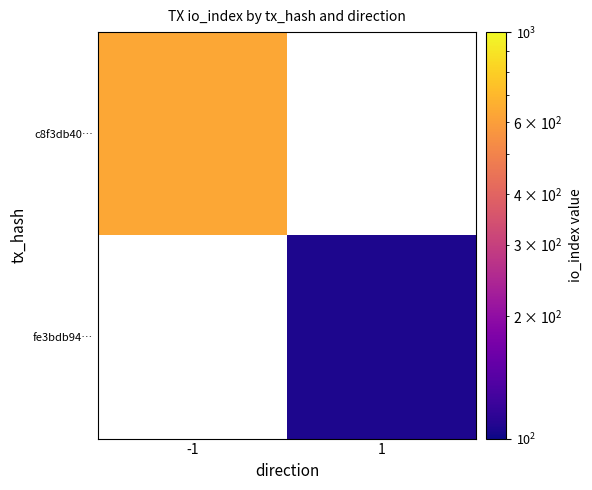

At how many categories does at least one series exceed 267?

1